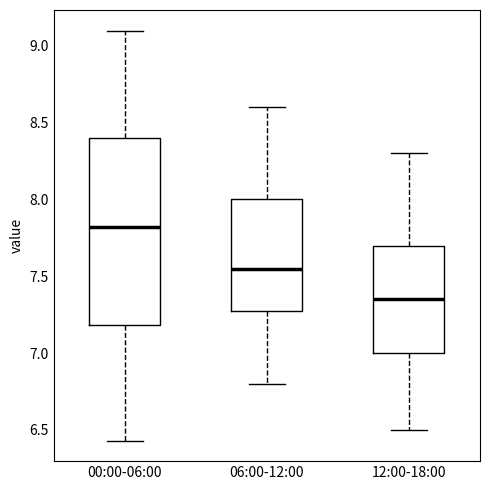

Reading left to right, read every box against the y-axis: the position of its median line, the range the box covers, and the ends of its whiskers. The values are not printed on the chart, so give them approximately, as read against the axis.

00:00-06:00: median 7.80, box 7.20 to 8.40, whiskers 6.45 to 9.10
06:00-12:00: median 7.55, box 7.30 to 8.00, whiskers 6.80 to 8.60
12:00-18:00: median 7.35, box 7.00 to 7.70, whiskers 6.50 to 8.30